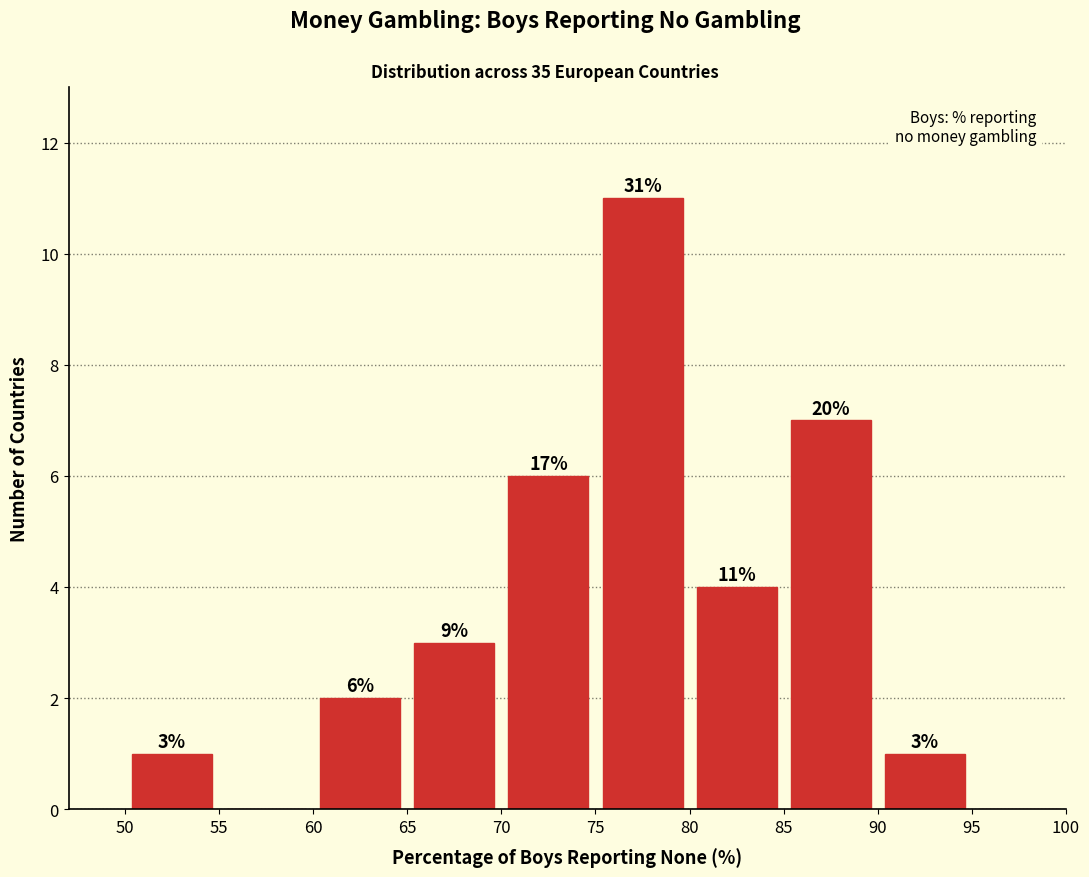

Which range on the x-axis has the tallest bar?

75 to 80